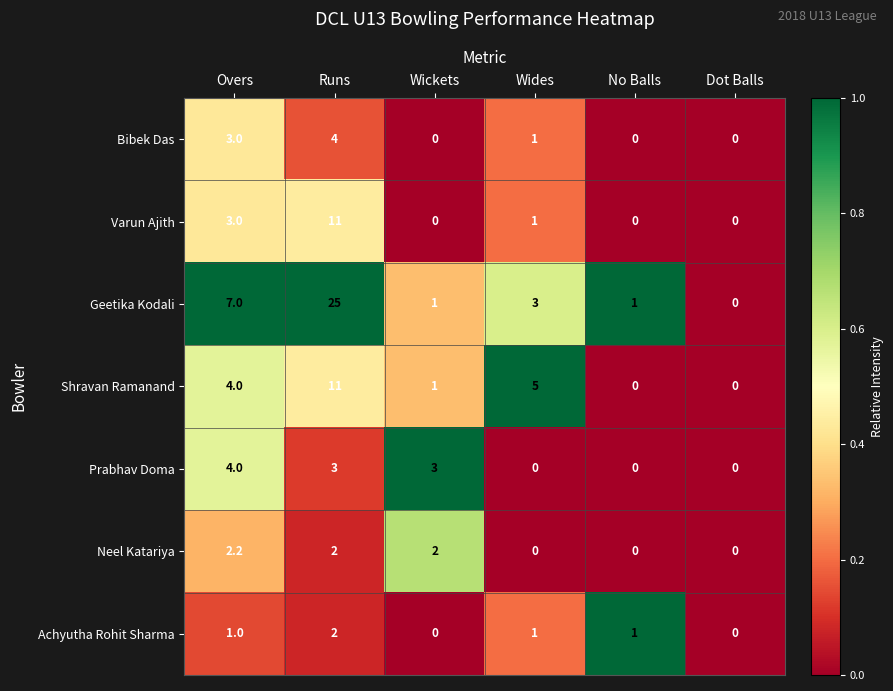

What is the total value across all series at Wides?

11.0